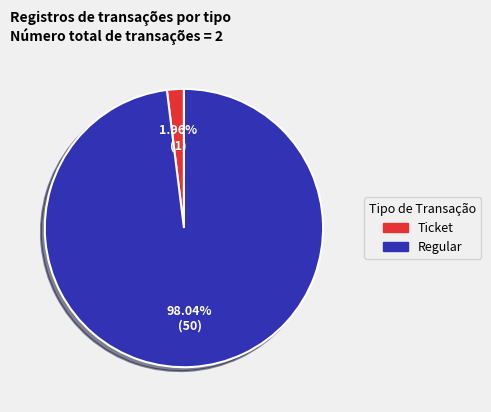

How many slices are in this pie chart?

2